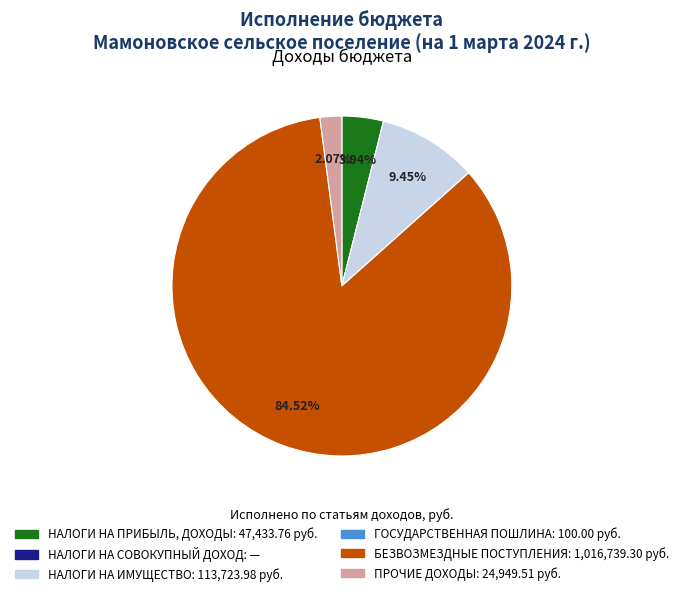

Which category has the biggest portion of the pie?

БЕЗВОЗМЕЗДНЫЕ ПОСТУПЛЕНИЯ